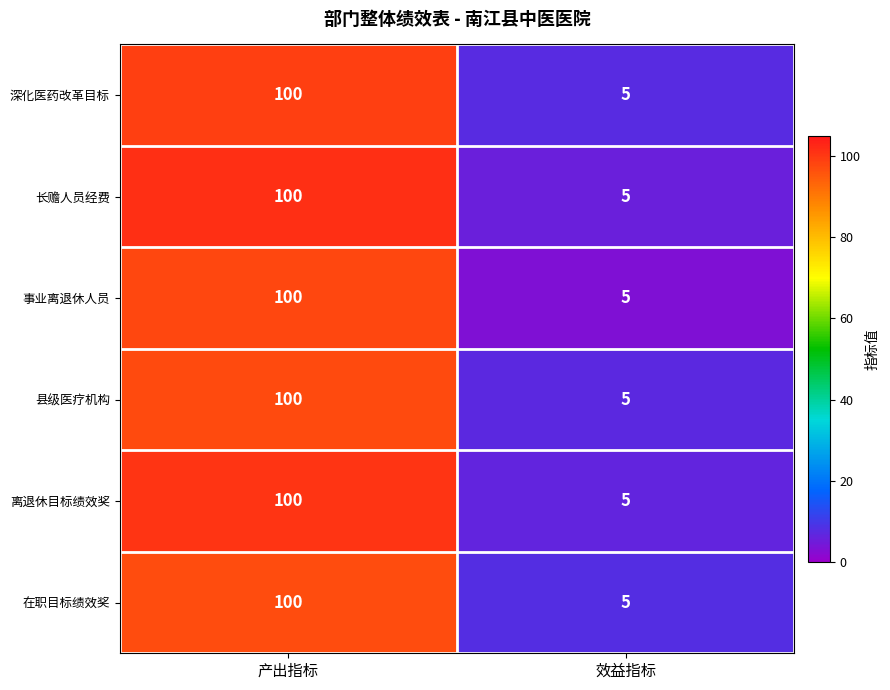

Count the number of data series in this chart.

6